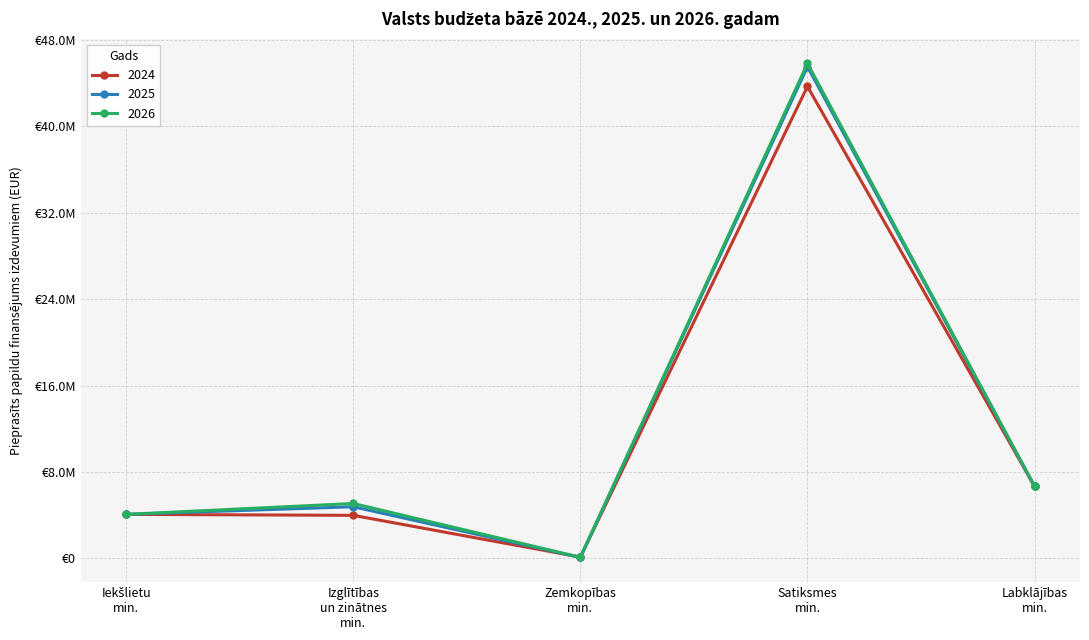

Which series ends up on top after the final intersection of 2025 and 2024?

2025